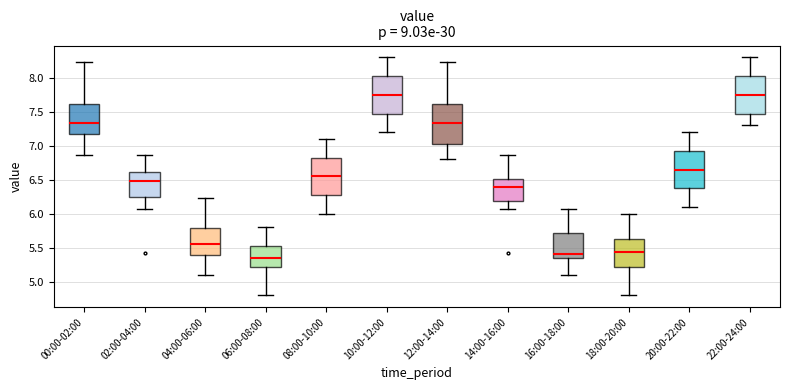

Reading left to right, read every box against the y-axis: the position of its median line, the range the box covers, and the ends of its whiskers. The values are not printed on the chart, so give them approximately, as read against the axis.

00:00-02:00: median 7.35, box 7.20 to 7.60, whiskers 6.85 to 8.25
02:00-04:00: median 6.50, box 6.25 to 6.60, whiskers 6.05 to 6.85
04:00-06:00: median 5.55, box 5.40 to 5.80, whiskers 5.10 to 6.25
06:00-08:00: median 5.35, box 5.20 to 5.55, whiskers 4.80 to 5.80
08:00-10:00: median 6.55, box 6.30 to 6.85, whiskers 6.00 to 7.10
10:00-12:00: median 7.75, box 7.50 to 8.05, whiskers 7.20 to 8.30
12:00-14:00: median 7.35, box 7.00 to 7.60, whiskers 6.80 to 8.25
14:00-16:00: median 6.40, box 6.20 to 6.50, whiskers 6.05 to 6.85
16:00-18:00: median 5.40, box 5.35 to 5.70, whiskers 5.10 to 6.05
18:00-20:00: median 5.45, box 5.20 to 5.65, whiskers 4.80 to 6.00
20:00-22:00: median 6.65, box 6.40 to 6.95, whiskers 6.10 to 7.20
22:00-24:00: median 7.75, box 7.50 to 8.05, whiskers 7.30 to 8.30